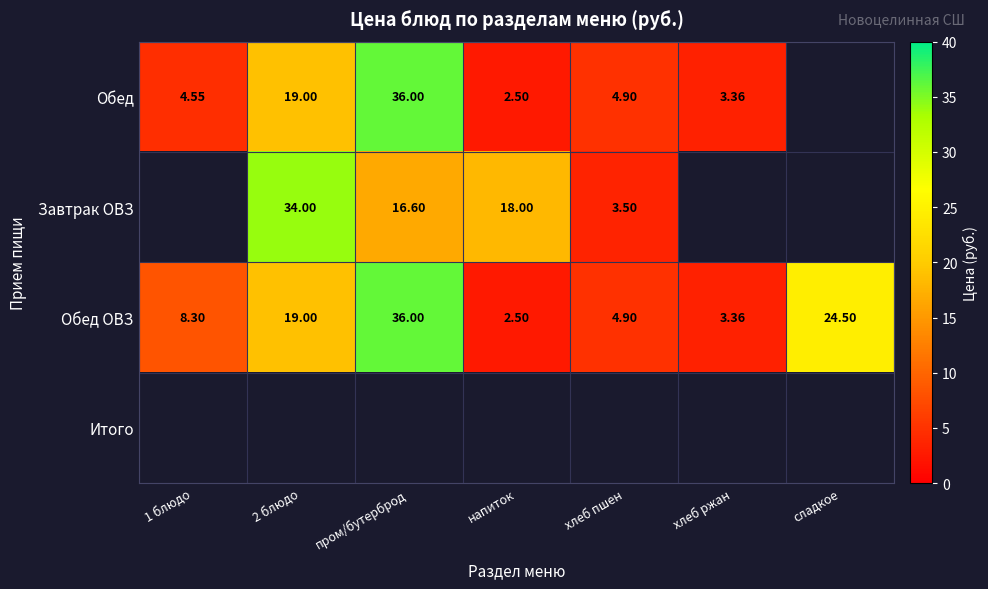

Is the value of Обед ОВЗ at хлеб пшен greater than the value of Обед at напиток?

Yes